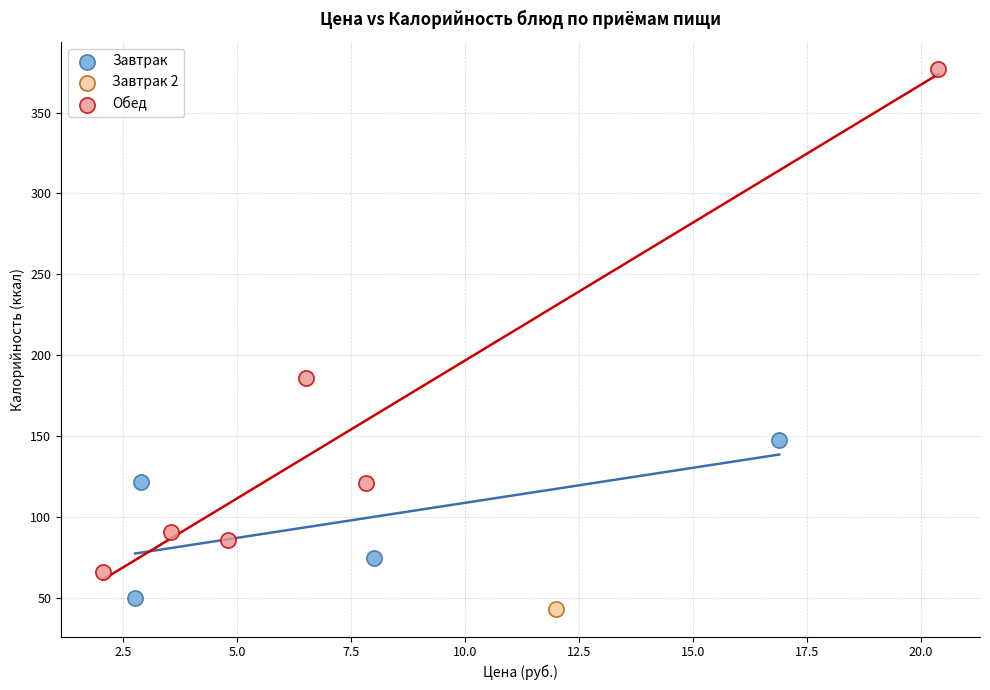

What are all the series names shown in the legend?

Завтрак, Завтрак 2, Обед